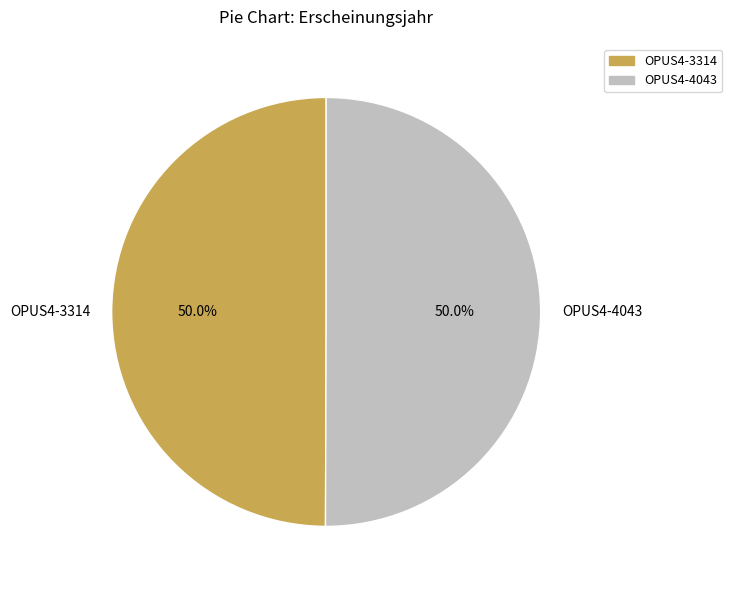

Is it true that OPUS4-3314 is 36% of the pie?

False